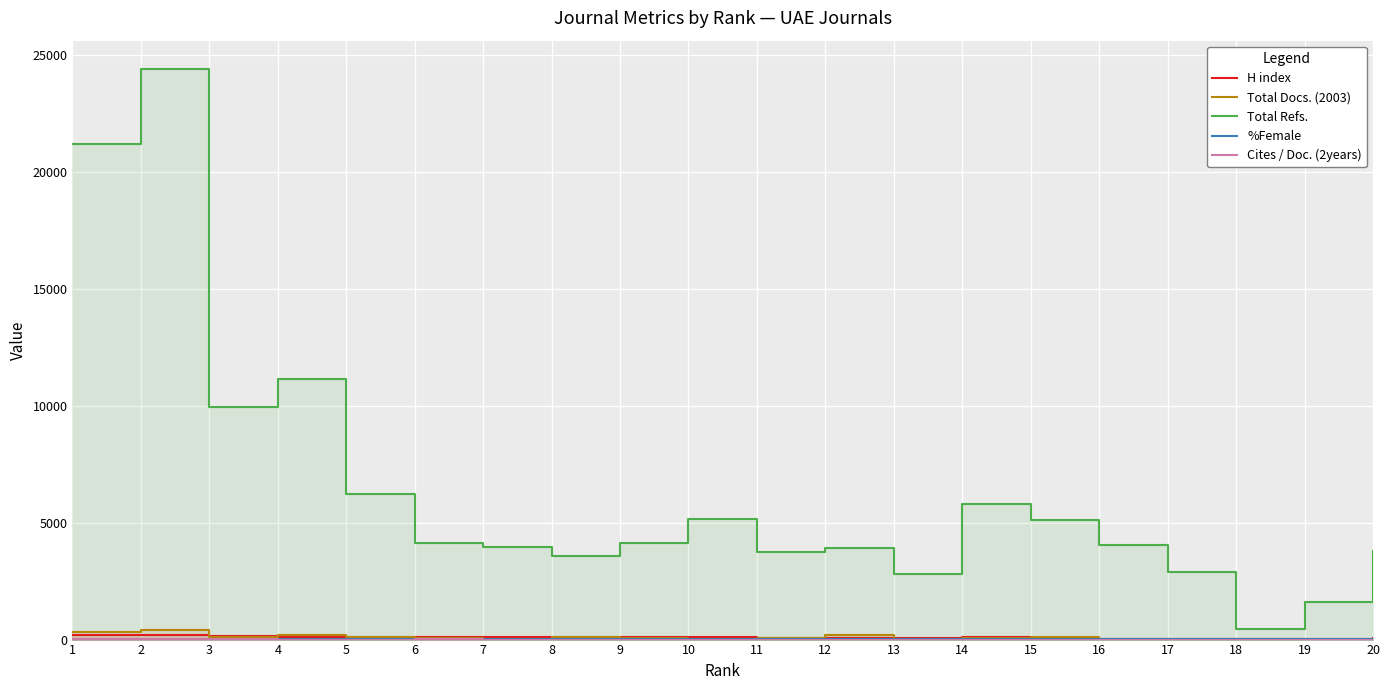

The value of %Female at 5 is 25. True or false?

True